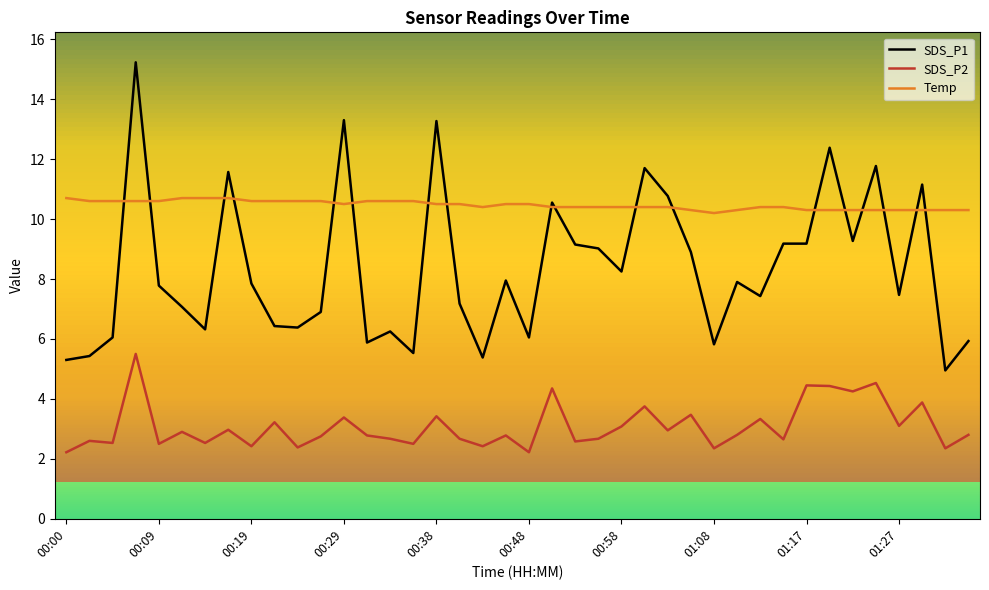

After their last crossing, which series has the higher values: Temp or SDS_P1?

Temp